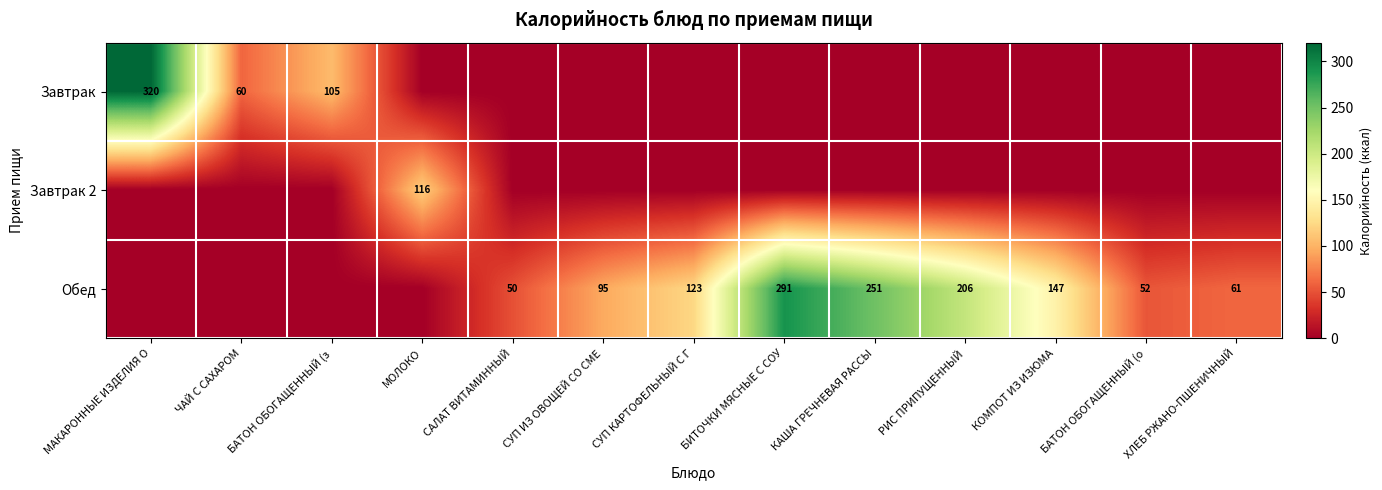

The value of Обед at КОМПОТ ИЗ ИЗЮМА is 38. True or false?

False